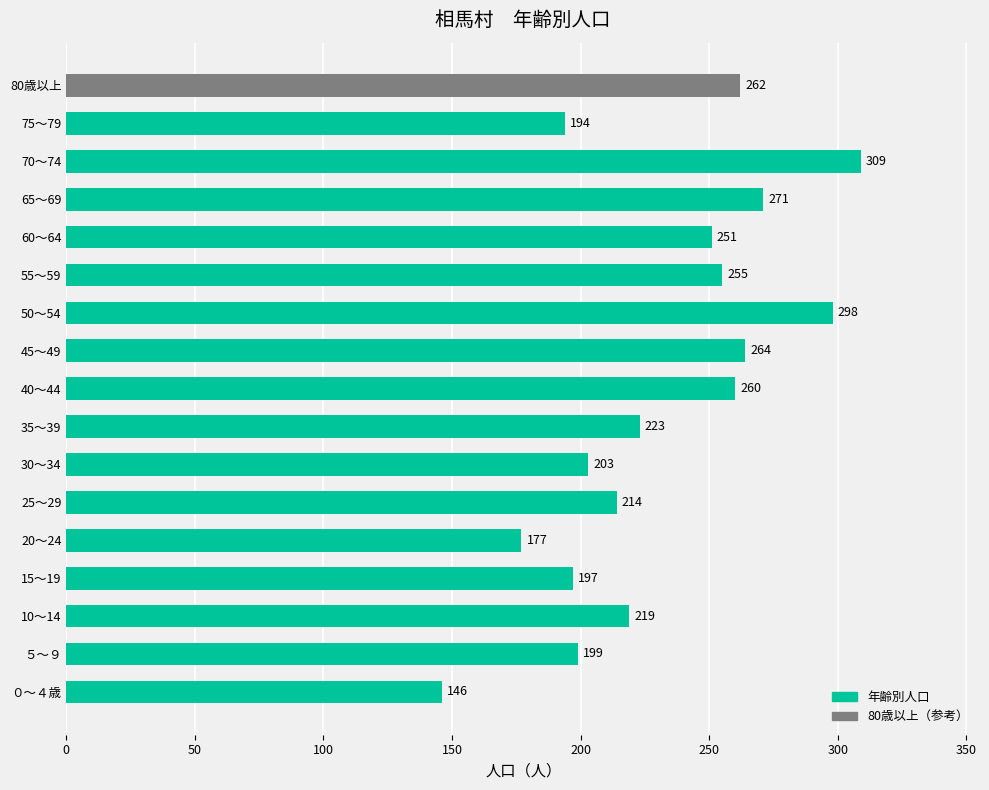

List the labels in order of value, largest first.

70～74, 50～54, 65～69, 45～49, 80歳以上, 40～44, 55～59, 60～64, 35～39, 10～14, 25～29, 30～34, ５～９, 15～19, 75～79, 20～24, ０～４歳